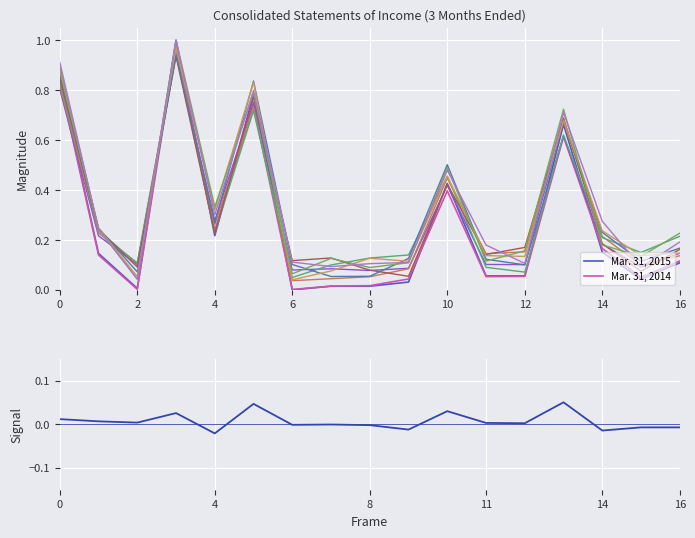

The Mar. 31, 2015 series shows 0.3 at 4. True or false?

False